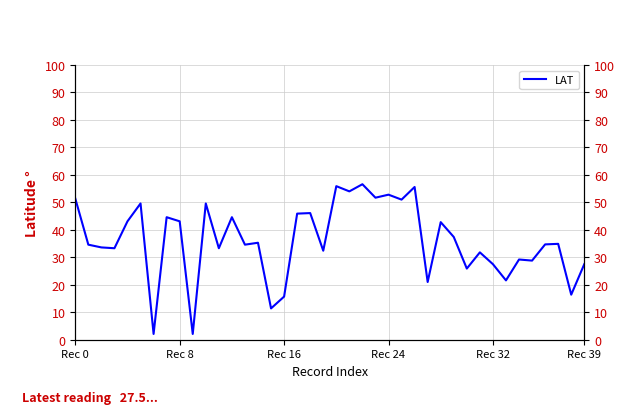

What is the difference between the second highest and minimum values?

53.8